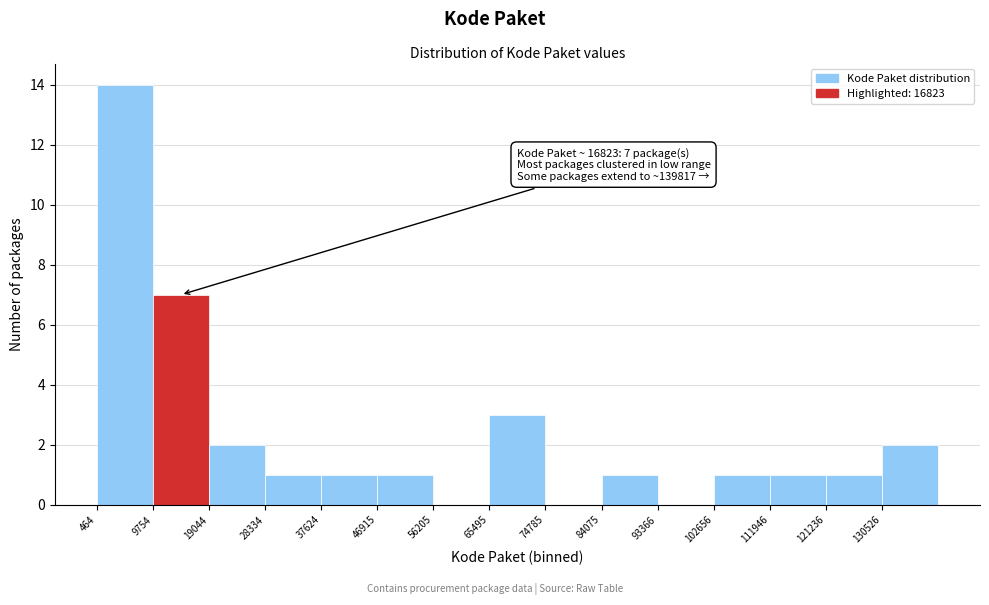

Over which range of the x-axis is the bar tallest?

0 to 10000